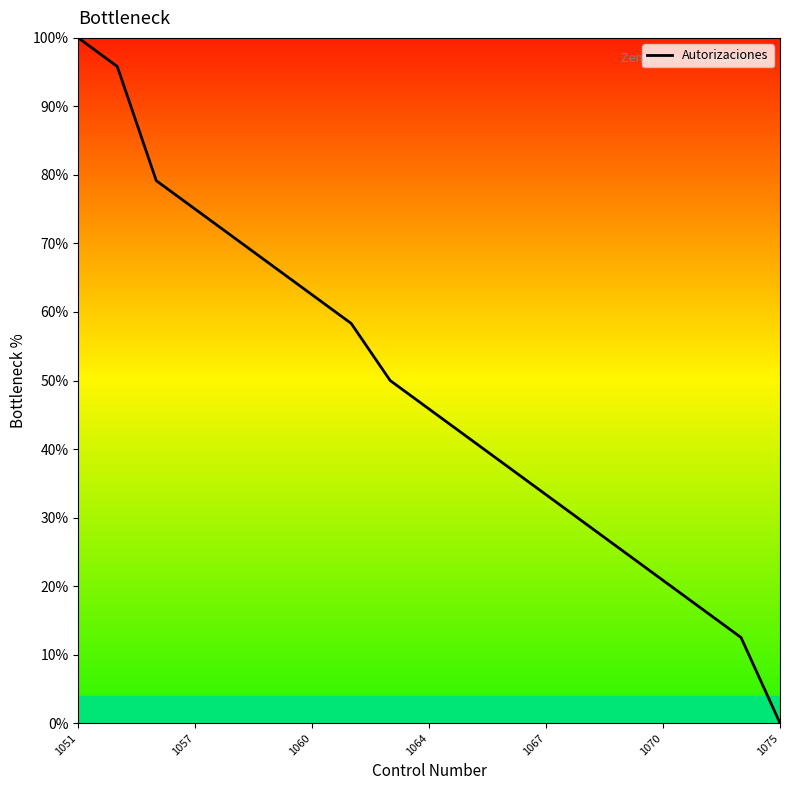

Reading right to left, what are all the values shown in this chart?

0.0	12.5	16.7	20.8	25.0	29.2	33.3	37.5	41.7	45.8	50.0	58.3	62.5	66.7	70.8	75.0	79.2	95.8	100.0